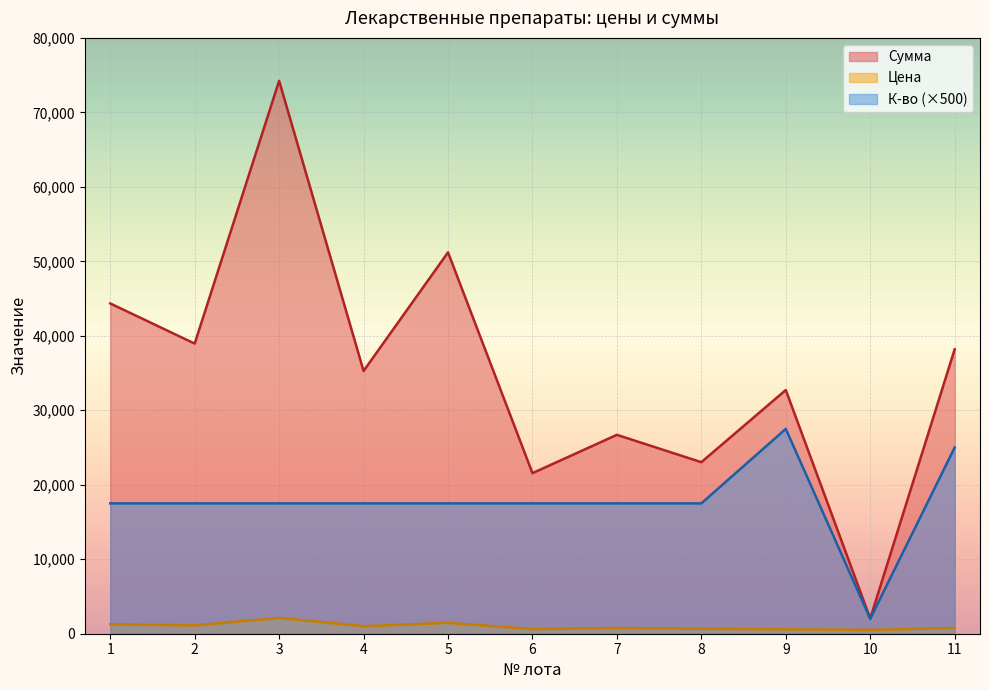

At which category is the sum across all series the highest?

3